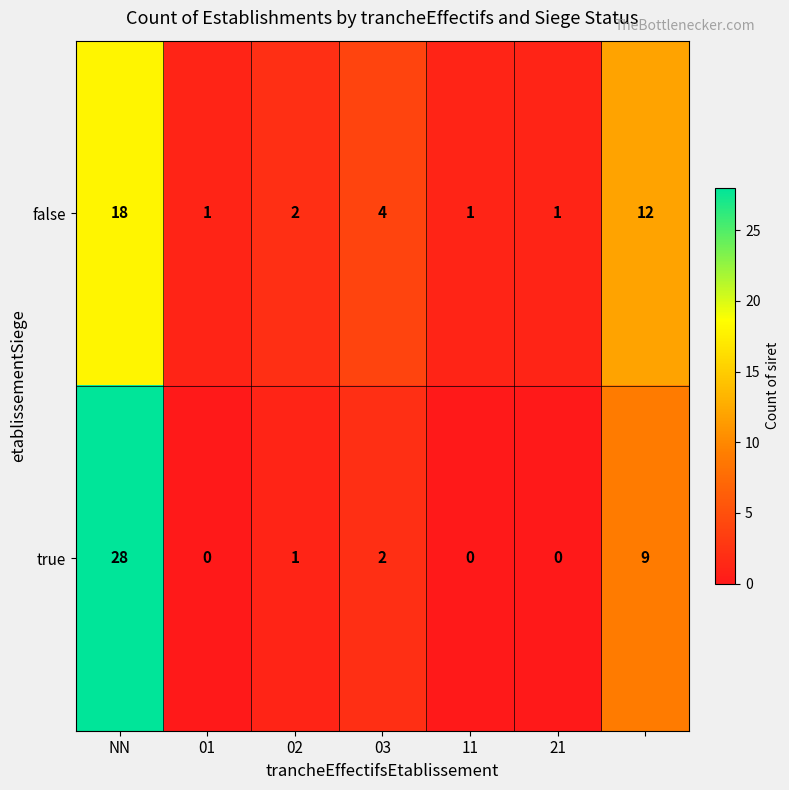

What is the highest value of the true series?

28